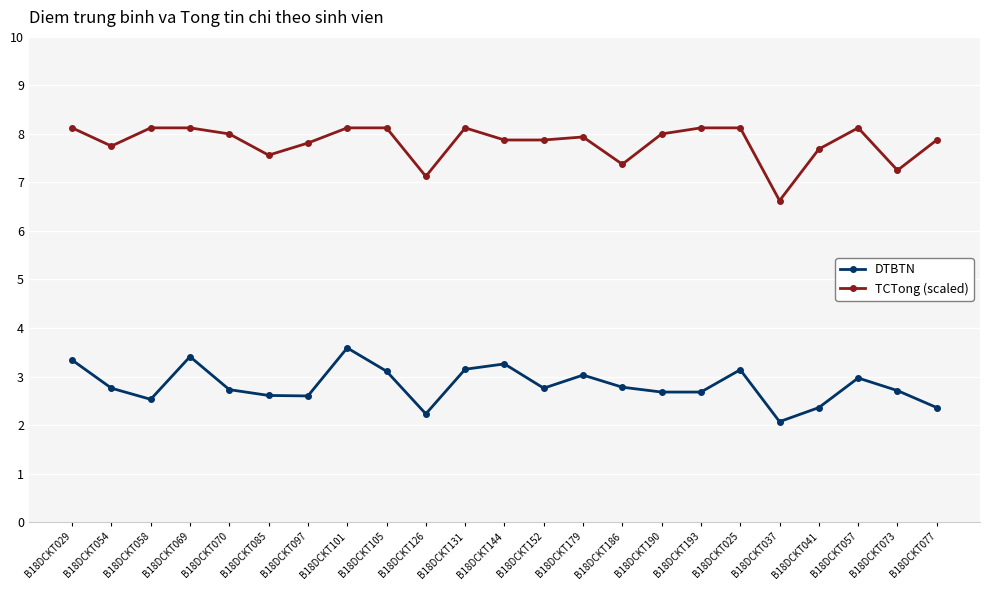

What position from the right is B18DCKT190?

8